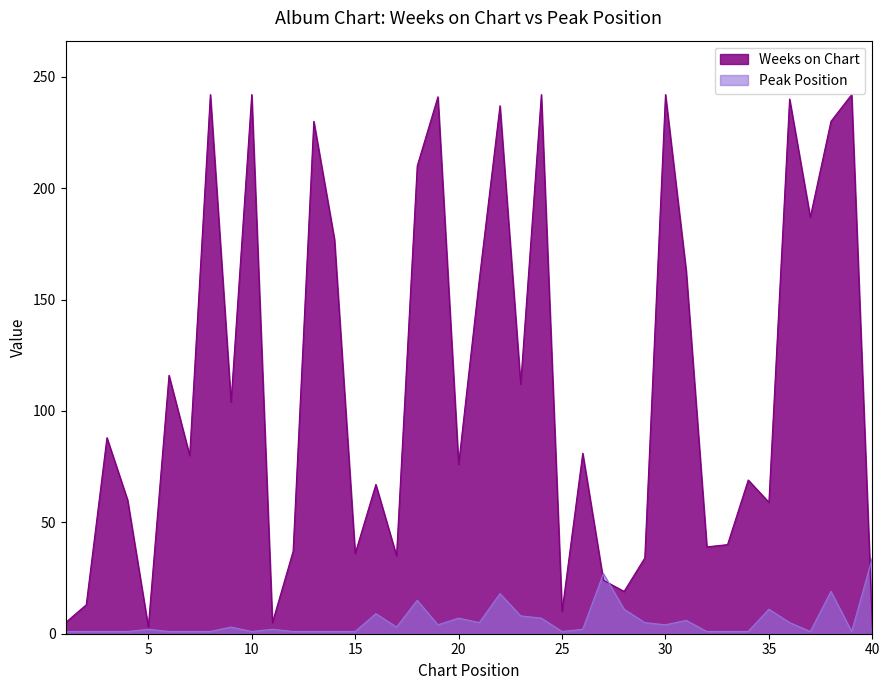

Where is the first local maximum for Peak Position?

5